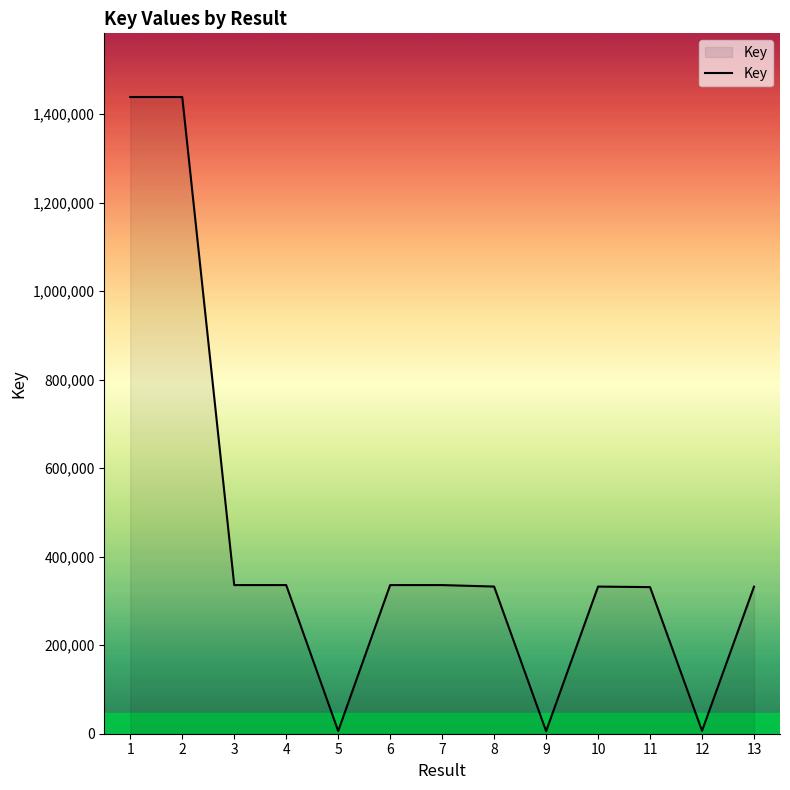

What is the ratio of the value at 13 to the value at 11?

1.0